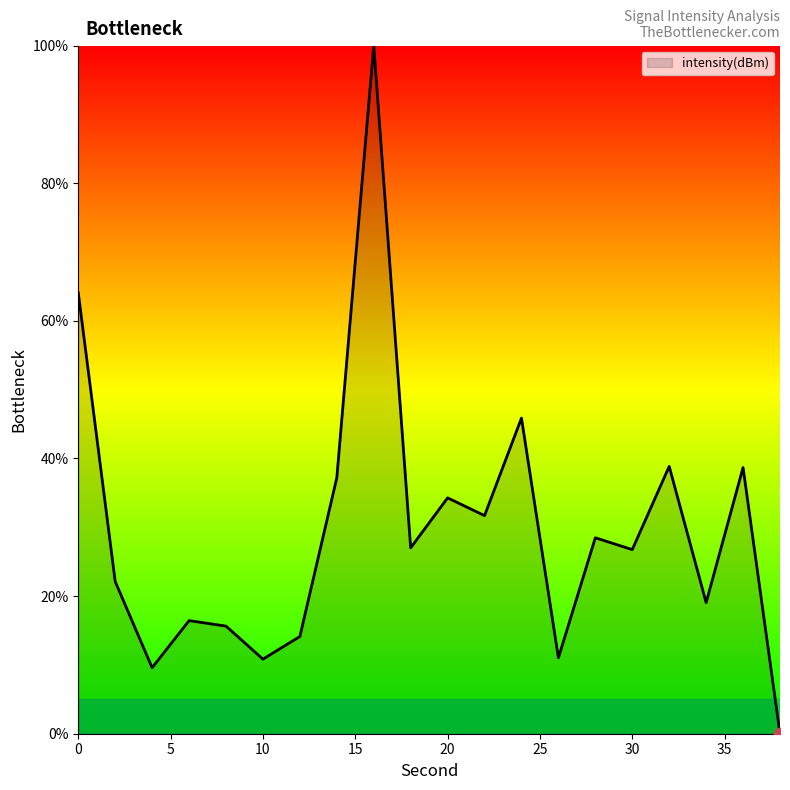

What is the difference between the maximum and minimum values?

100.0